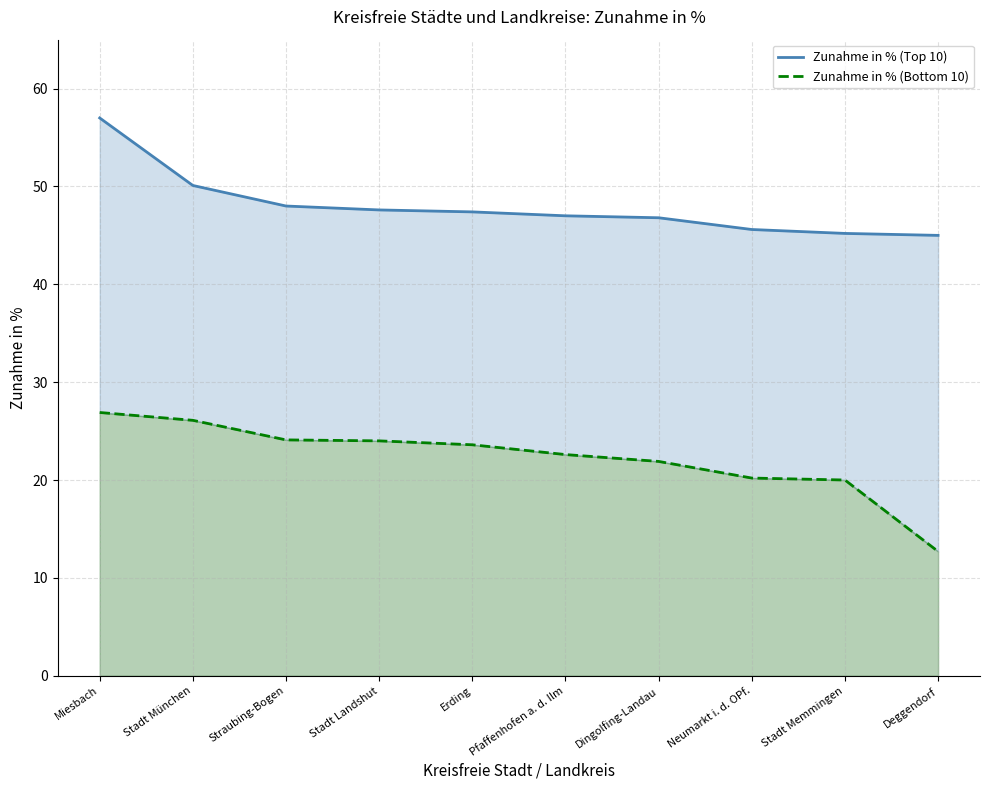

Which category has the lowest value in the Zunahme in % (Bottom 10) series?

Deggendorf